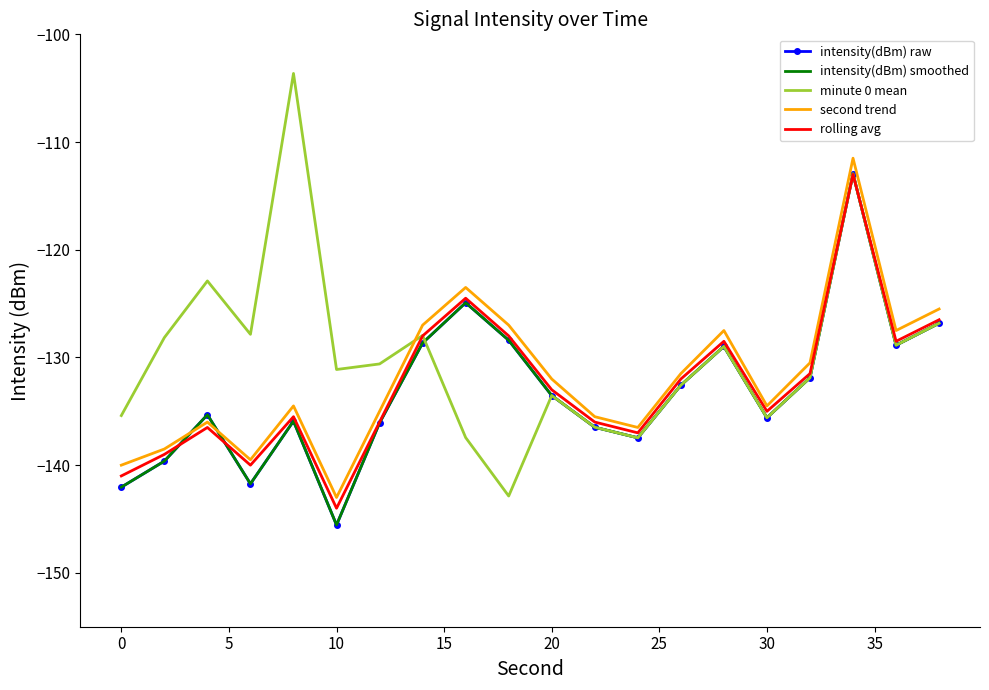

How many times do intensity(dBm) smoothed and rolling avg cross each other?

4